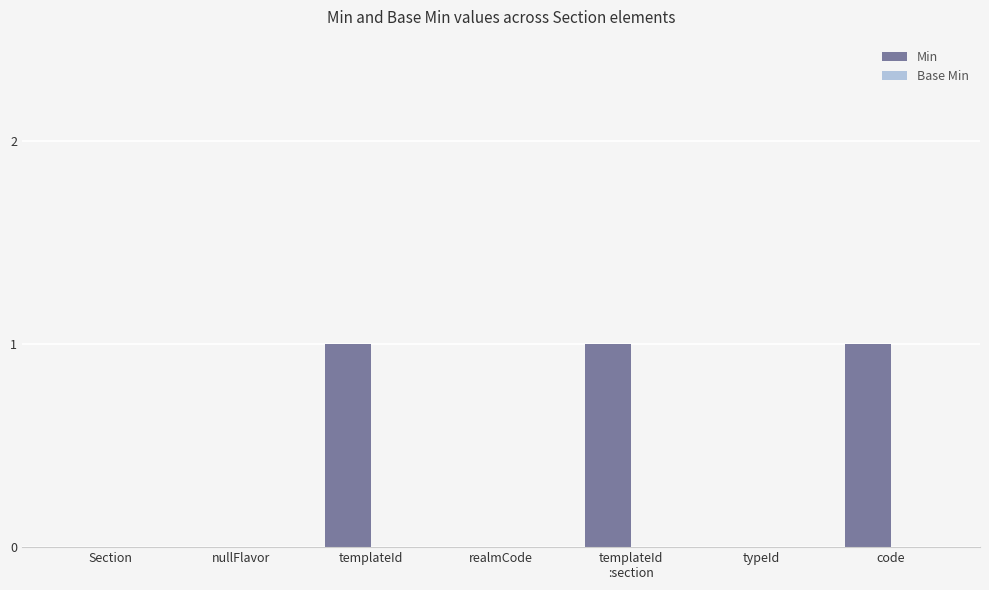

What is the sum of all values?

3